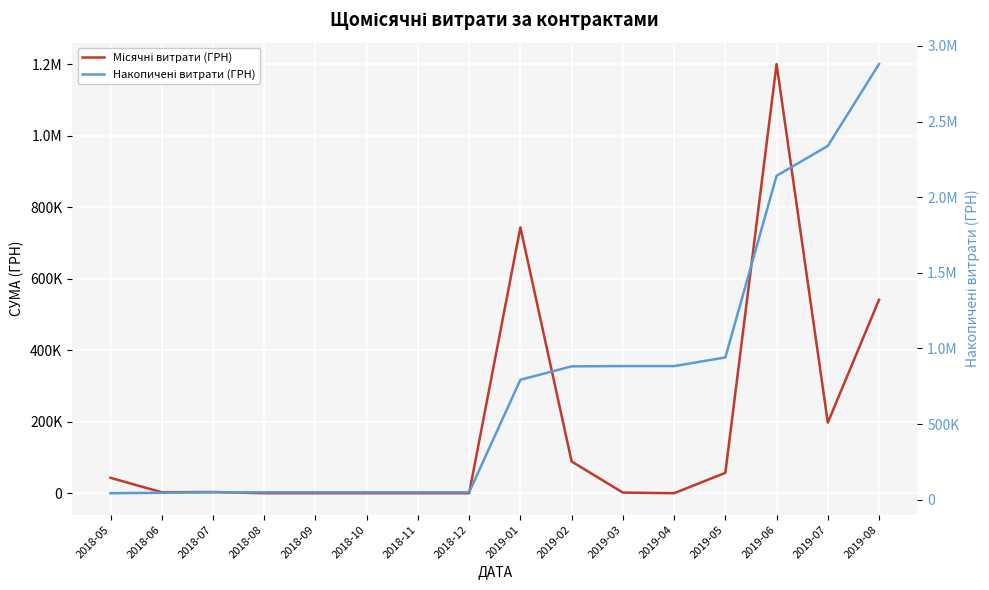

Reading left to right, transcribe all the data shown in this chart.

Місячні витрати (ГРН): 42990.3	2701.9	3354.0	0.0	0.0	0.0	0.0	0.0	743911.1	88741.0	1712.8	0.0	56982.3	1201157.7	197524.8	541312.8
Накопичені витрати (ГРН): 42990.3	45692.3	49046.3	49046.3	49046.3	49046.3	49046.3	49046.3	792957.4	881698.3	883411.1	883411.1	940393.5	2141551.1	2339075.9	2880388.8